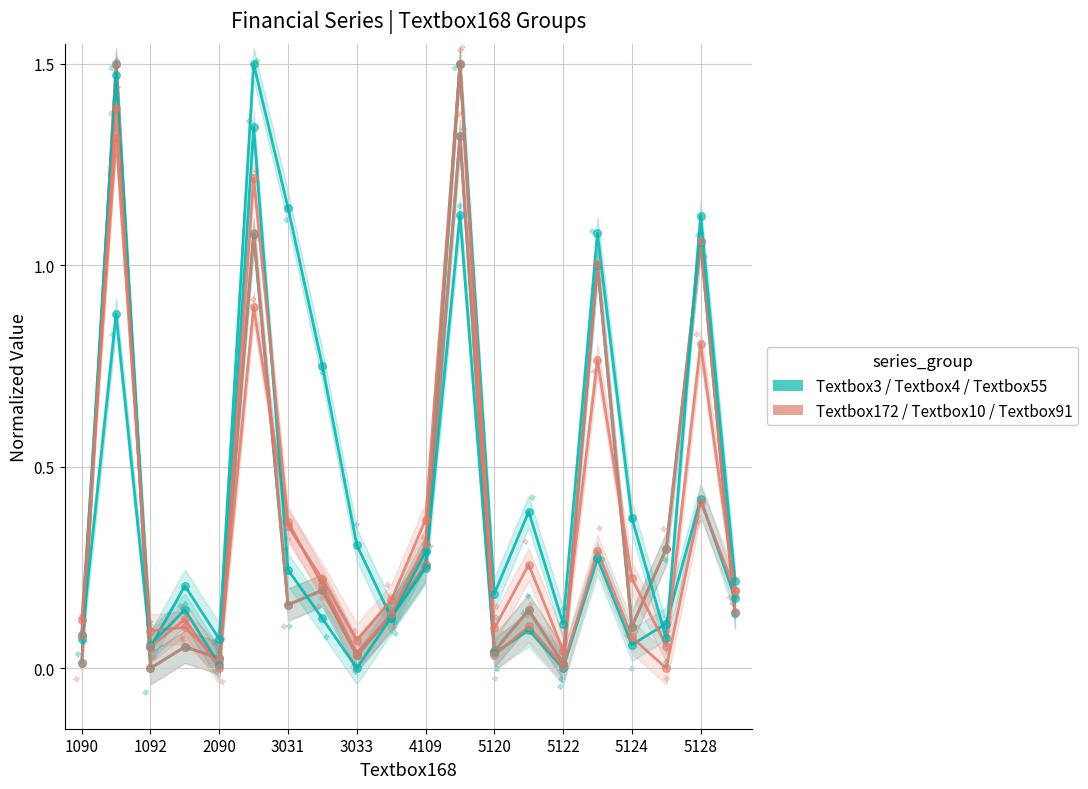

Is the value of Textbox172 at 17 greater than the value of Textbox55 at 4109?

No